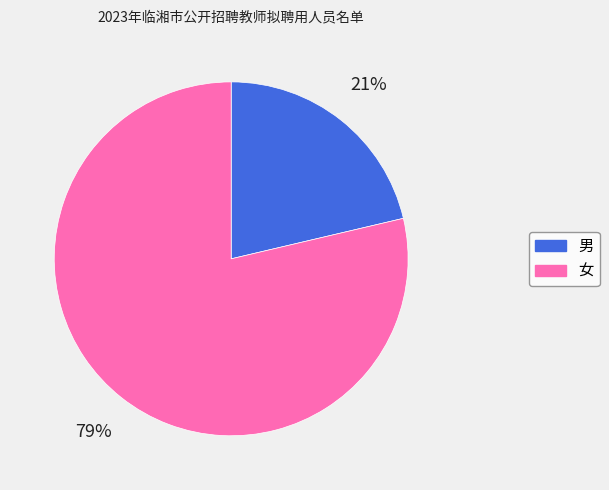

Rank the categories by value from highest to lowest.

女, 男